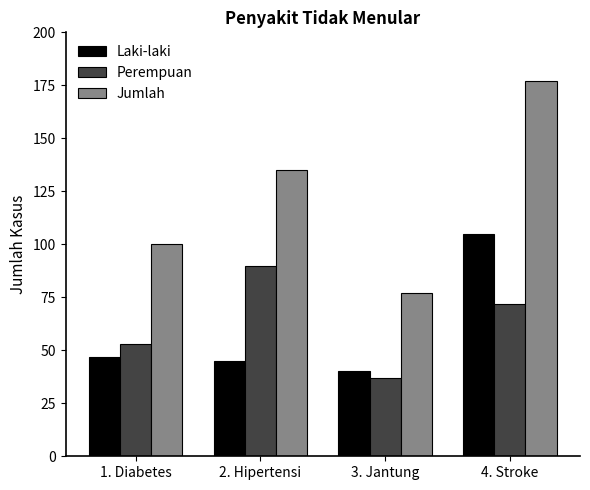

What is the label of the 2nd bar from the left?

2. Hipertensi